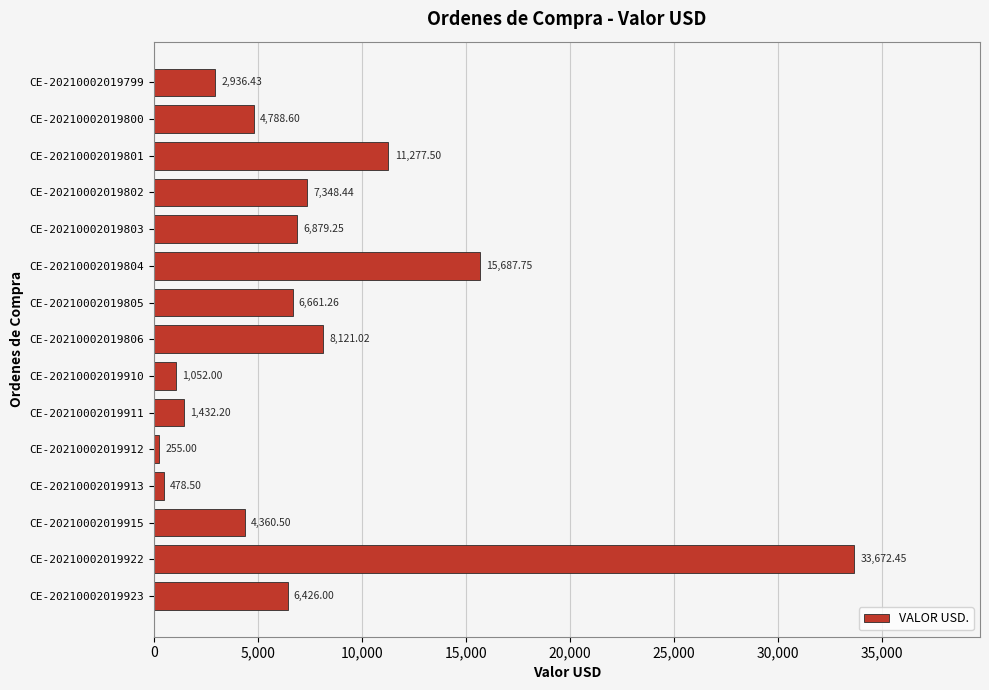

Rank the categories by value from highest to lowest.

CE-20210002019922, CE-20210002019804, CE-20210002019801, CE-20210002019806, CE-20210002019802, CE-20210002019803, CE-20210002019805, CE-20210002019923, CE-20210002019800, CE-20210002019915, CE-20210002019799, CE-20210002019911, CE-20210002019910, CE-20210002019913, CE-20210002019912